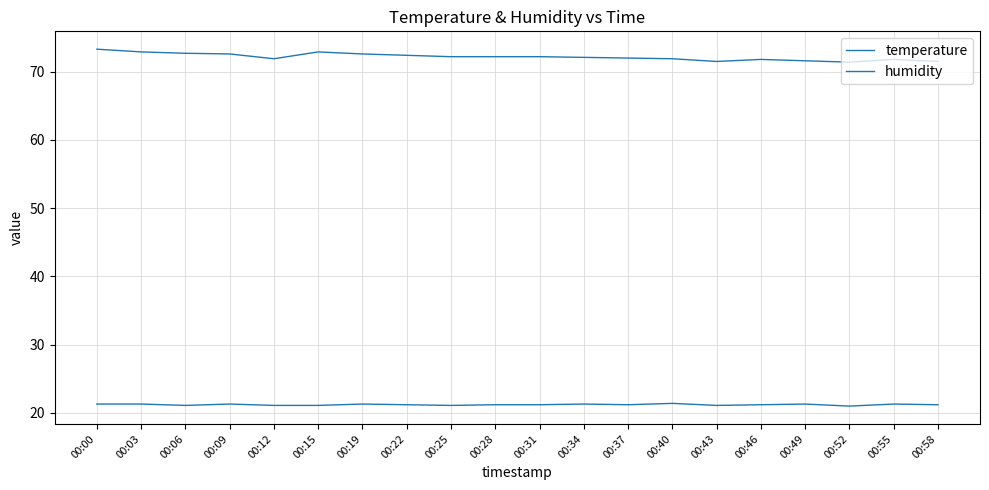

True or false: temperature and humidity intersect in this chart.

False